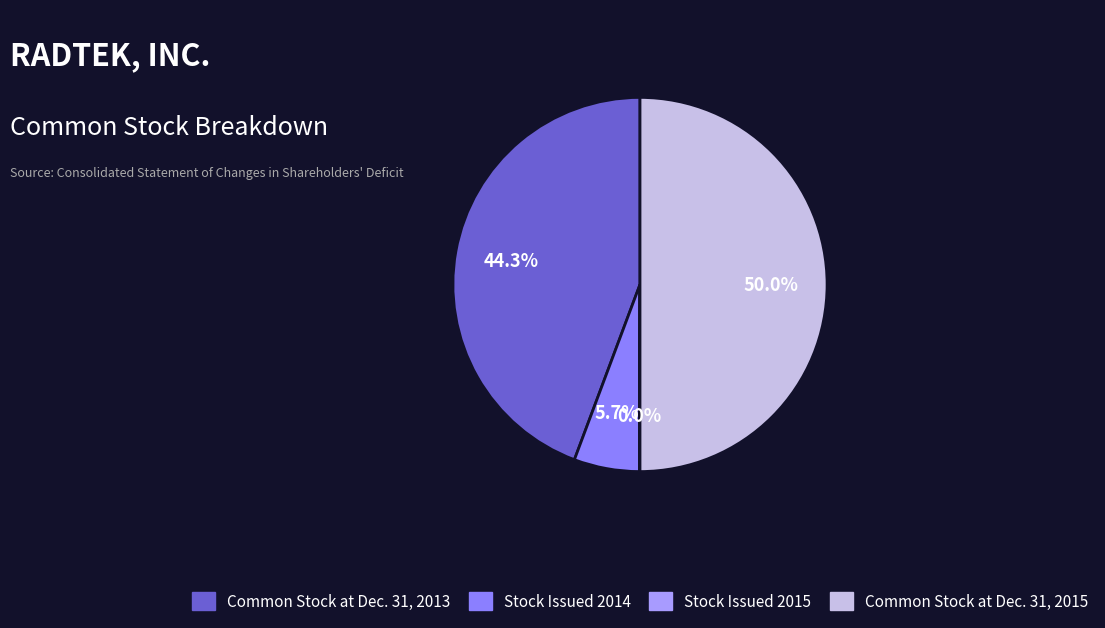

To the nearest percent, what is the combined percentage of Stock Issued 2014 and Common Stock at Dec. 31, 2013?

50%